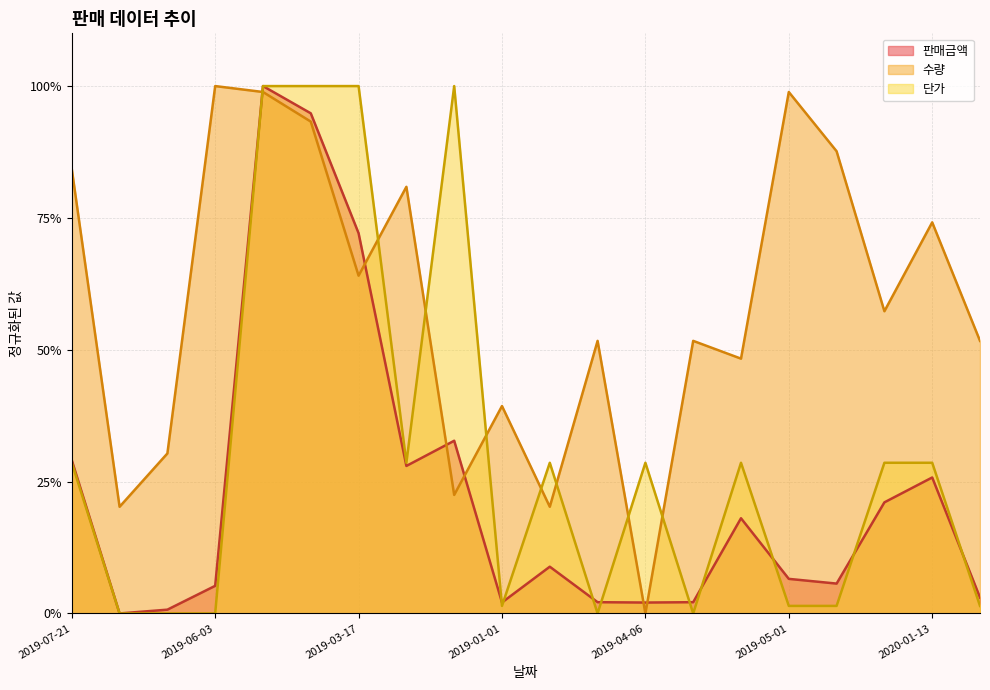

What is the label of the 7th point from the left?

2019-03-17